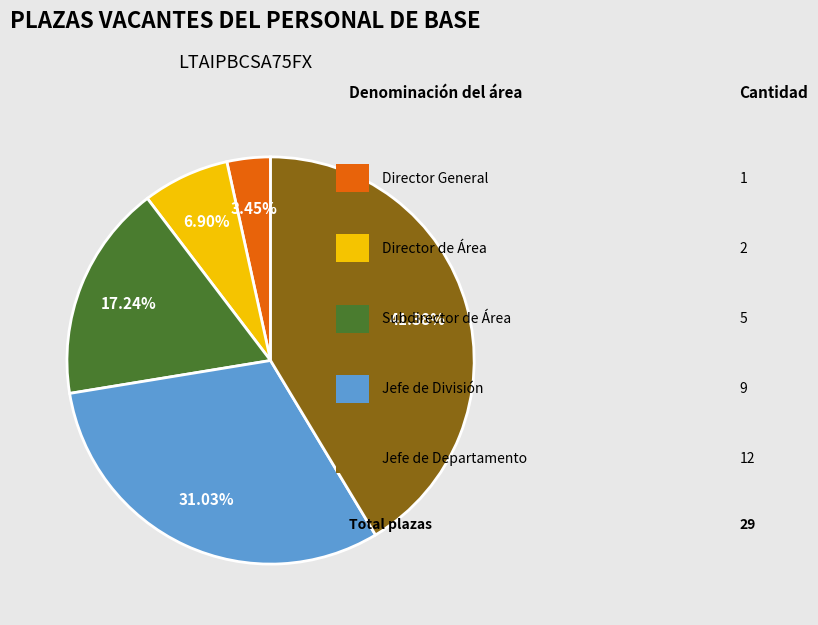

Is there a majority slice in this chart?

No